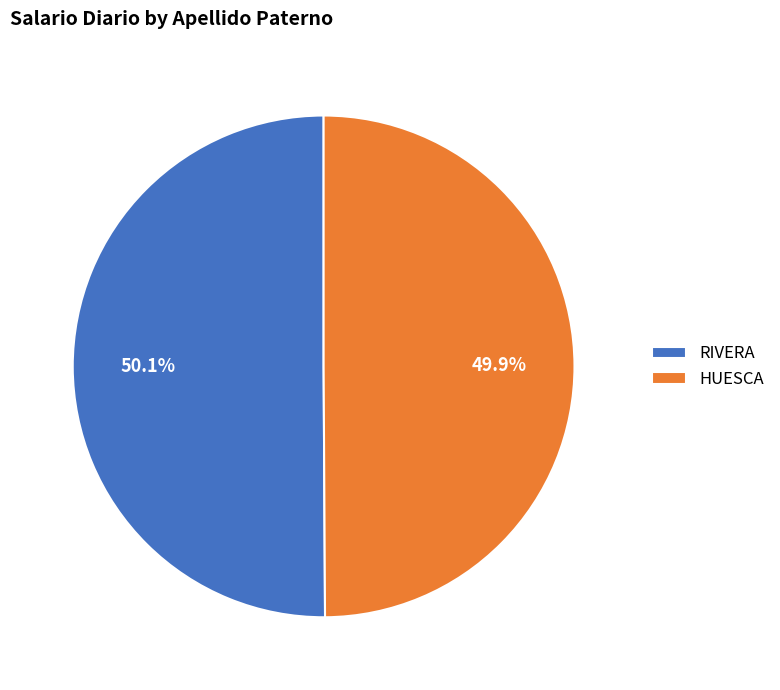

To the nearest percent, what portion does HUESCA represent?

50%